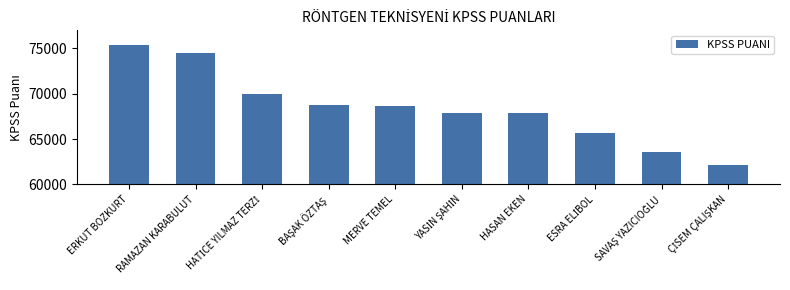

What is the difference between the second highest and minimum values?

12315